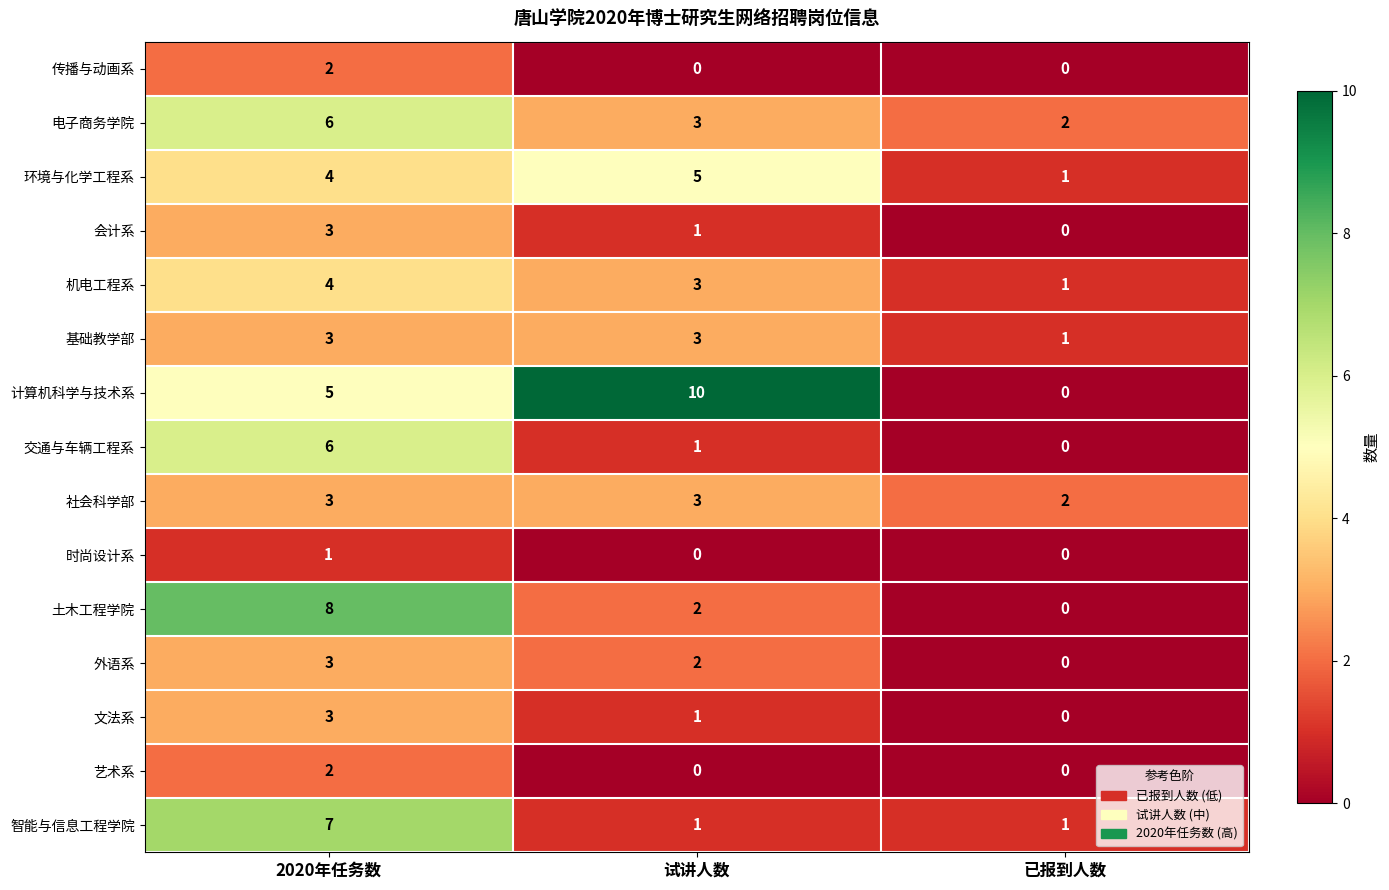

At which category is the sum across all series the highest?

2020年任务数